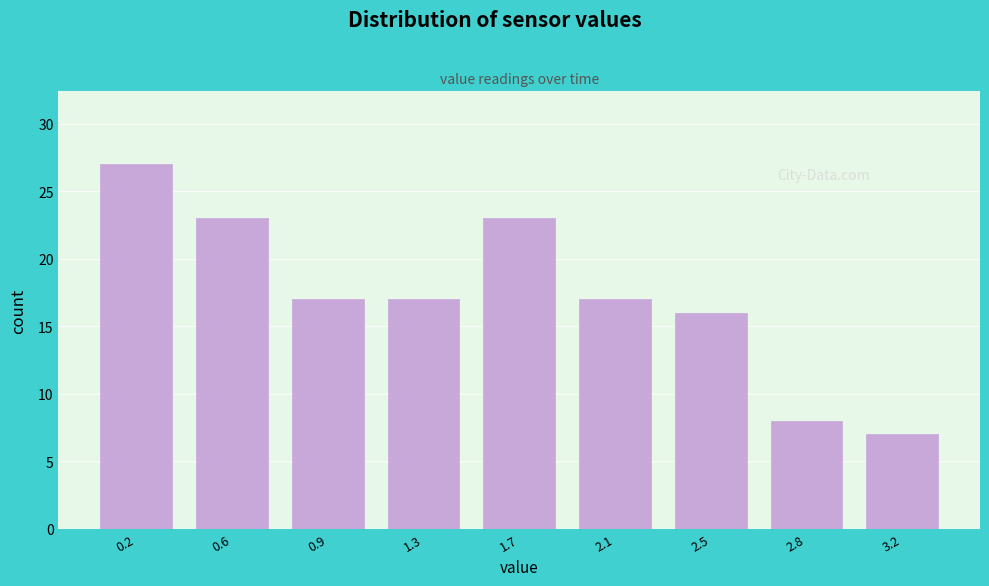

Reading left to right, transcribe all the data shown in this chart.

27	23	17	17	23	17	16	8	7